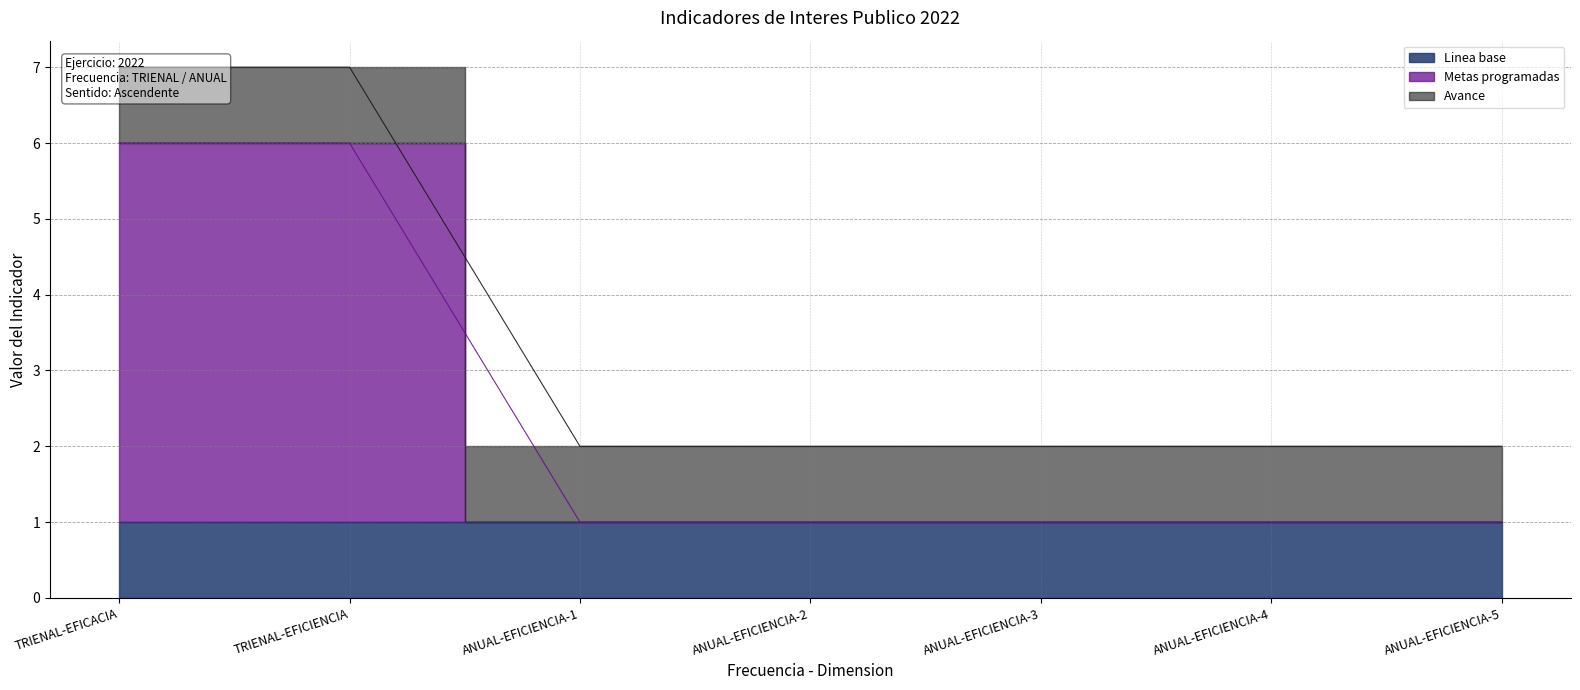

What is the difference between the highest and lowest values at ANUAL-EFICIENCIA-3?

1